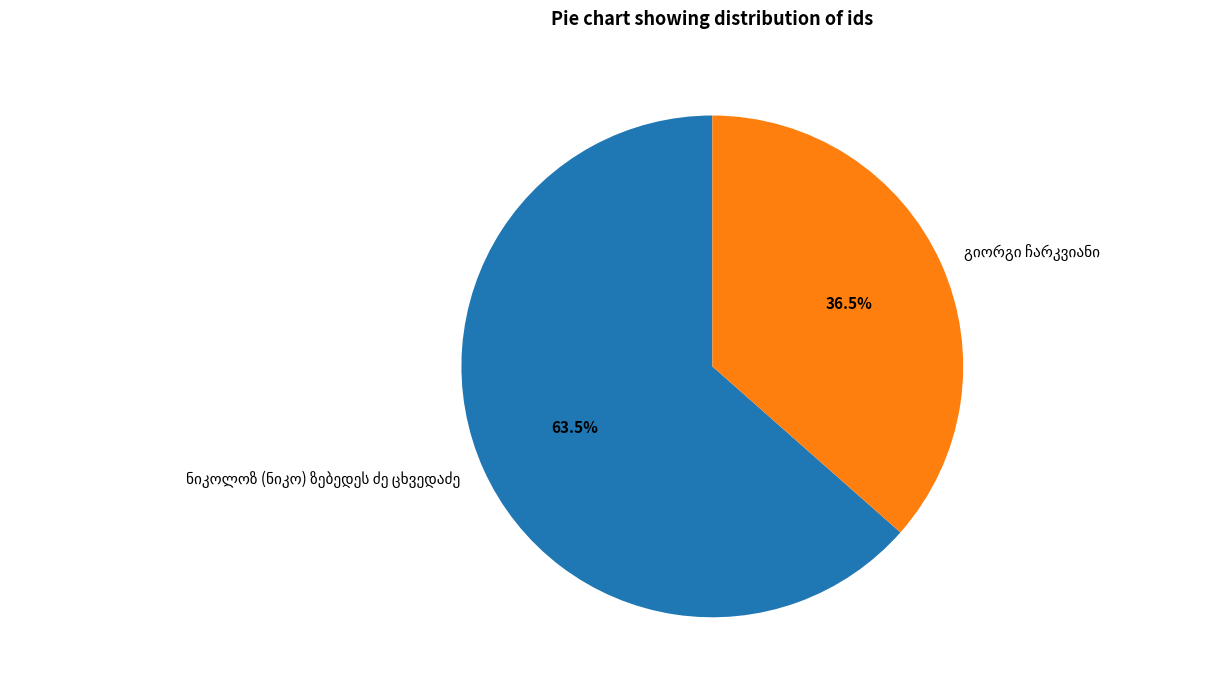

Is there any slice that represents more than half of the pie?

Yes